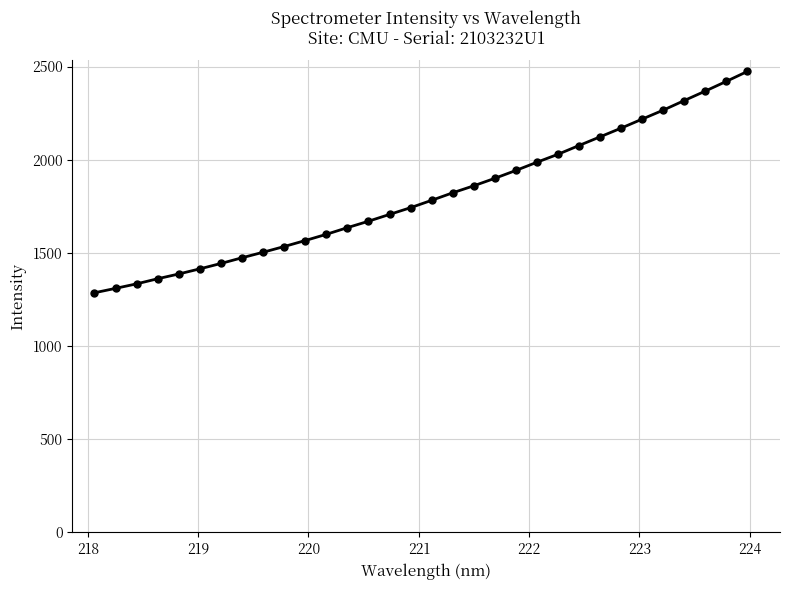

How many data points are less than 1782?

16